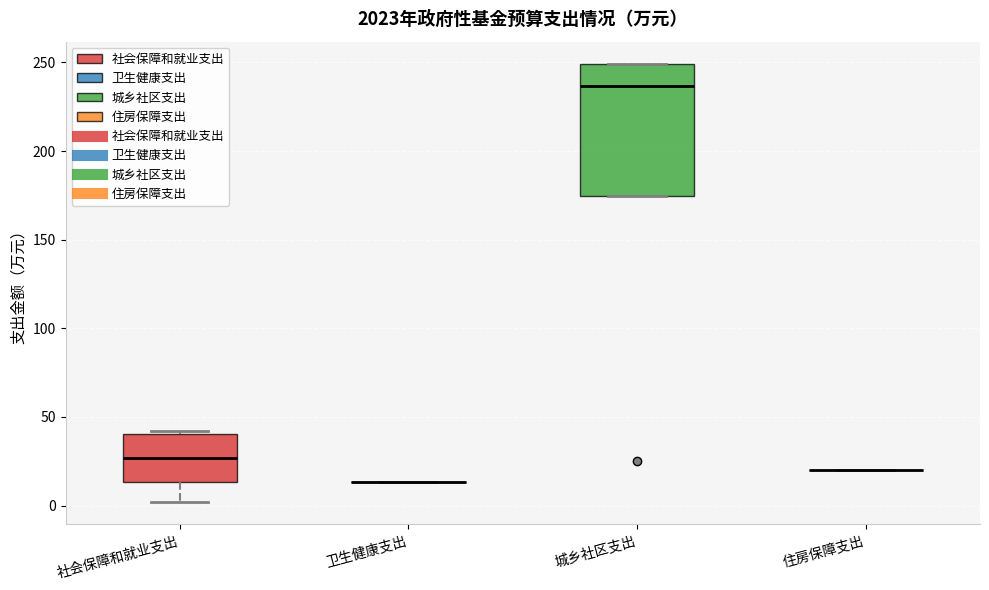

Reading left to right, read every box against the y-axis: the position of its median line, the range the box covers, and the ends of its whiskers. The values are not printed on the chart, so give them approximately, as read against the axis.

社会保障和就业支出: median 25, box 15 to 40, whiskers 0 to 40 (just above the box's upper edge)
卫生健康支出: box collapsed to a line at 15, whiskers 15 to 15
城乡社区支出: median 235, box 175 to 250, whiskers 175 to 250
住房保障支出: box collapsed to a line at 20, whiskers 20 to 20